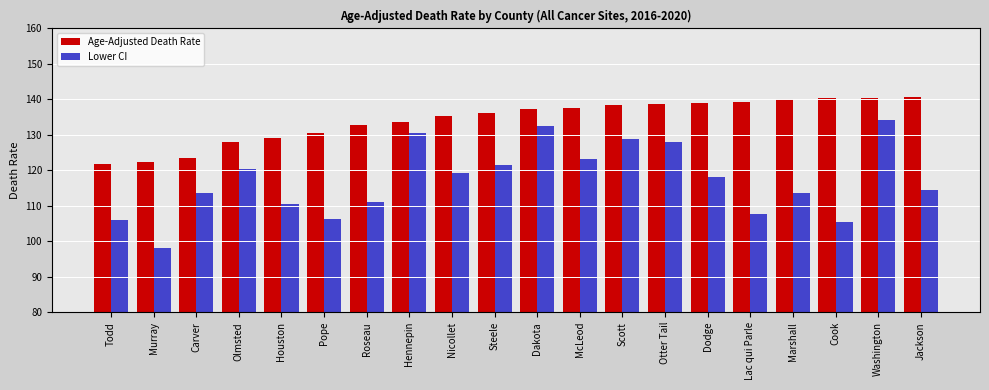

At which label is Age-Adjusted Death Rate closest to 131?

Pope